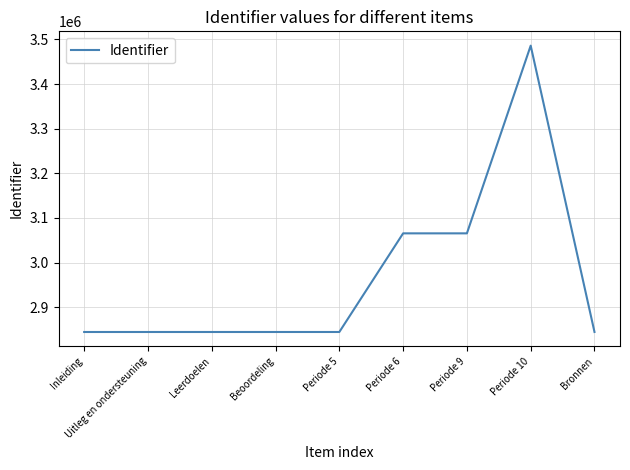

The value at Periode 10 is 2198425. True or false?

False